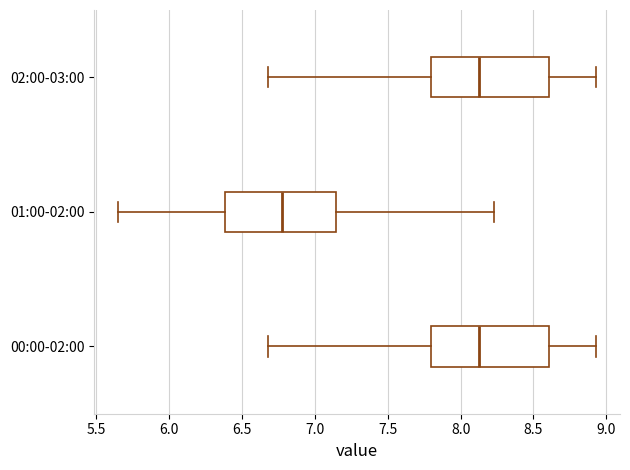

Where is the right edge of the box for 00:00-02:00 on the x-axis? The values are not printed on the chart, so give them approximately, as read against the axis.

8.60